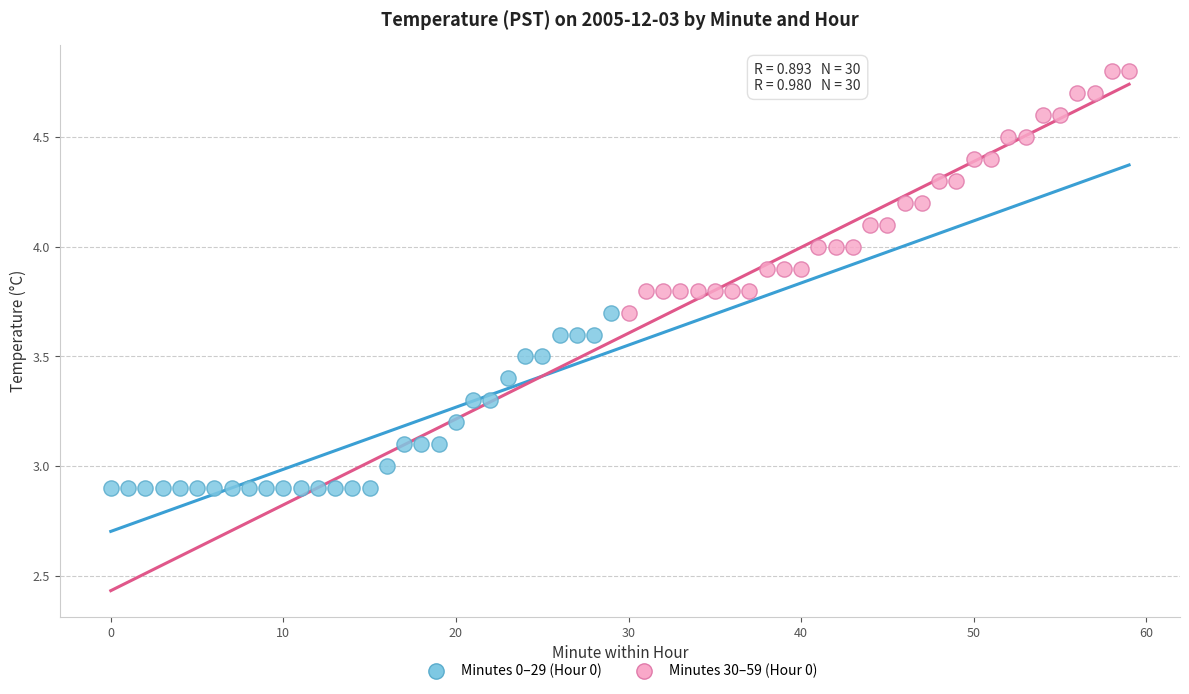

Which series reaches the minimum Y coordinate?

Minutes 0–29 (Hour 0)